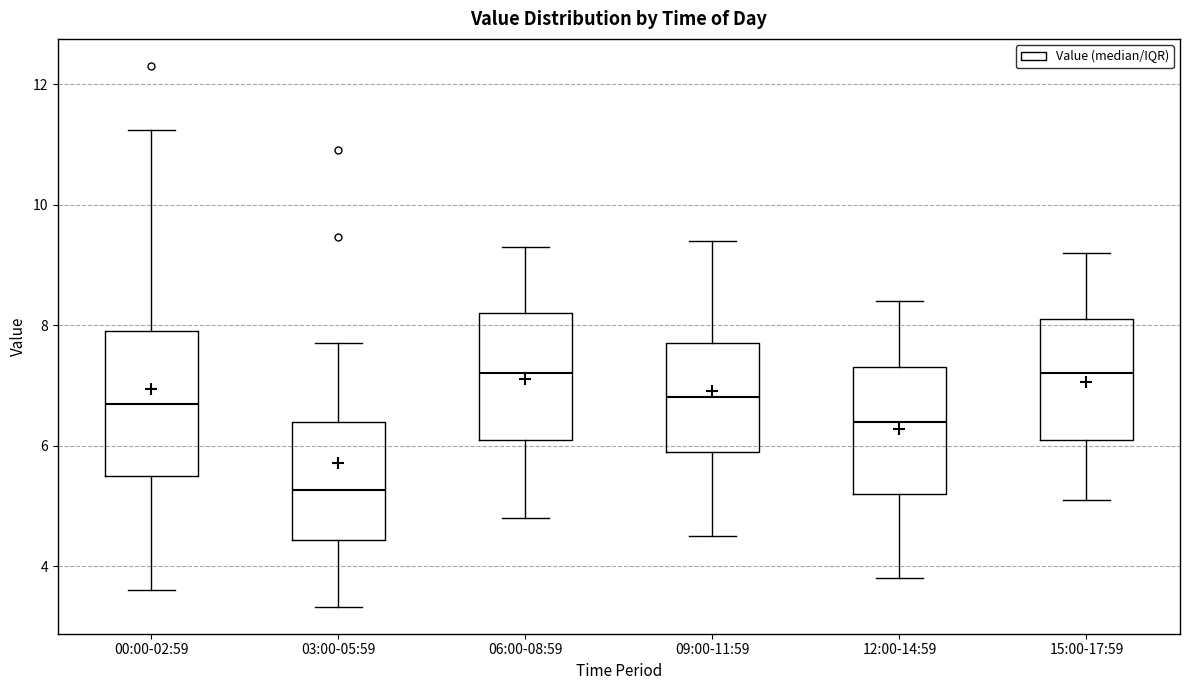

Where is the upper edge of the box for 03:00-05:59 on the y-axis? The values are not printed on the chart, so give them approximately, as read against the axis.

6.4